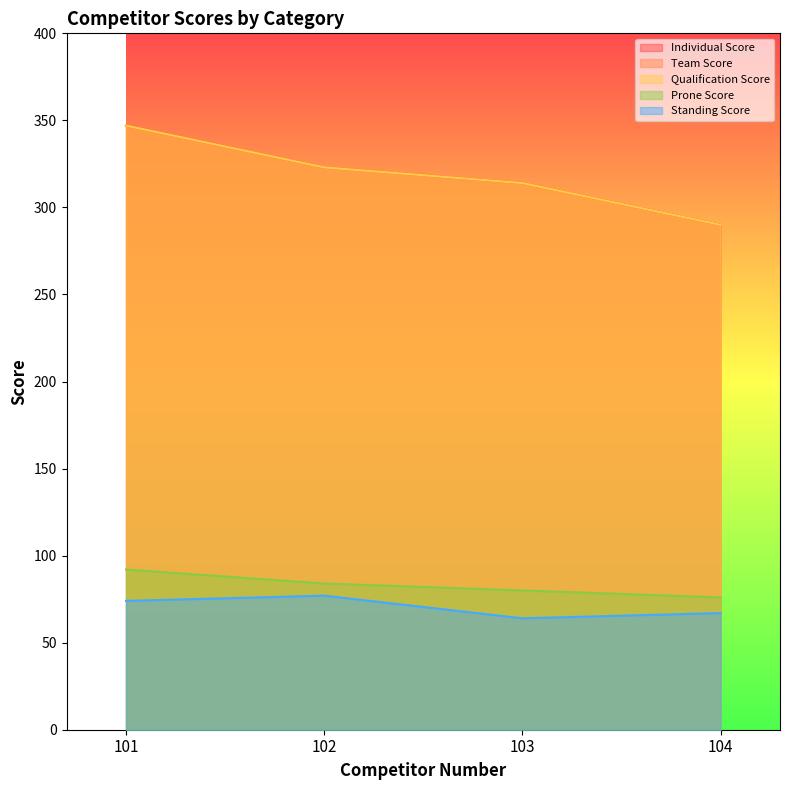

Reading right to left, extract all data points from this chart.

Individual Score: 290	314	323	347
Team Score: 290	314	323	347
Qualification Score: 290	314	323	347
Prone Score: 76	80	84	92
Standing Score: 67	64	77	74